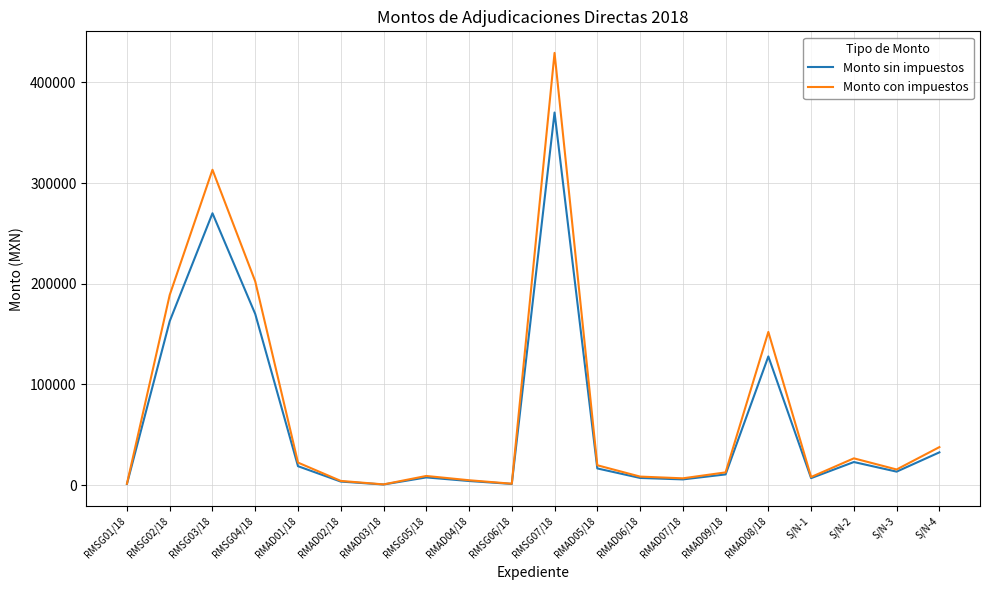

List the series in order of their overall mean, highest first.

Monto con impuestos, Monto sin impuestos